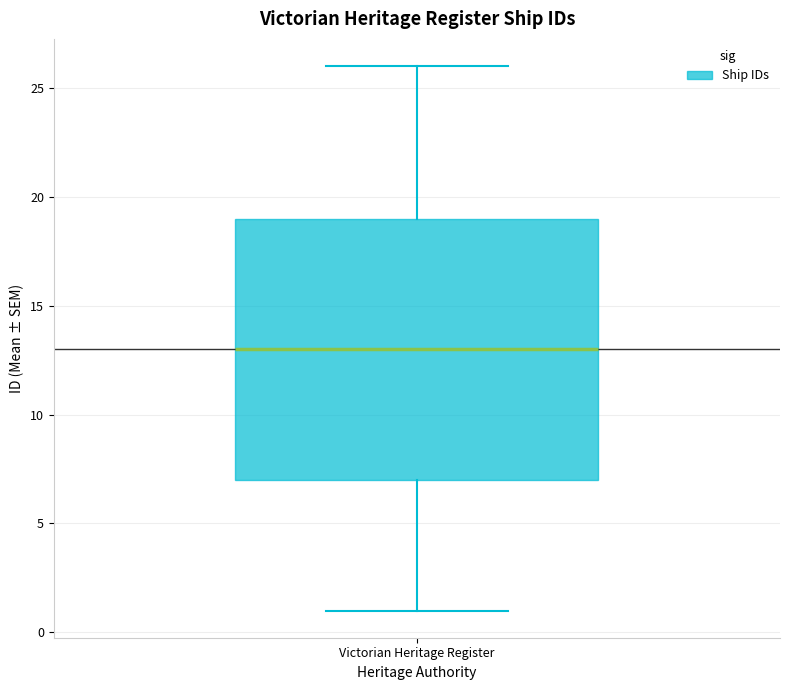

Where is the lower edge of the box for Victorian Heritage Register on the y-axis? The values are not printed on the chart, so give them approximately, as read against the axis.

7